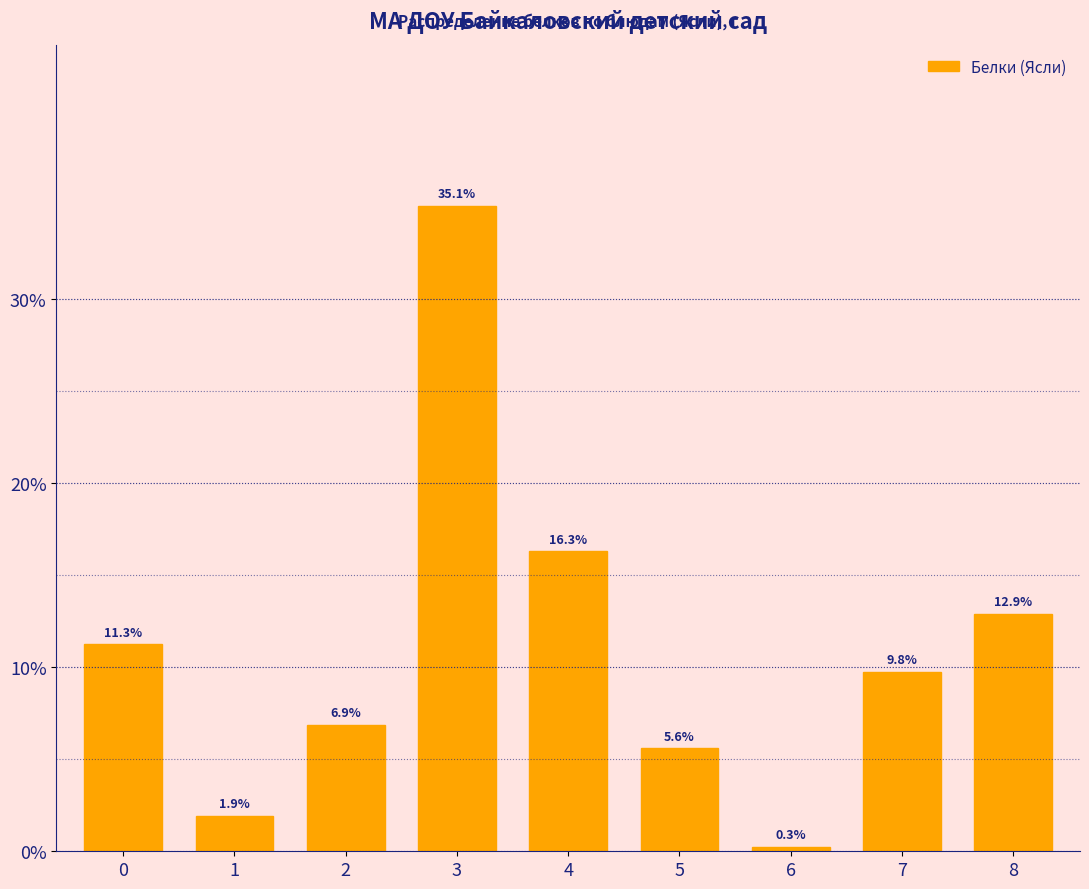

Reading right to left, what are all the values shown in this chart?

8=12.9	7=9.8	6=0.3	5=5.6	4=16.3	3=35.1	2=6.9	1=1.9	0=11.3